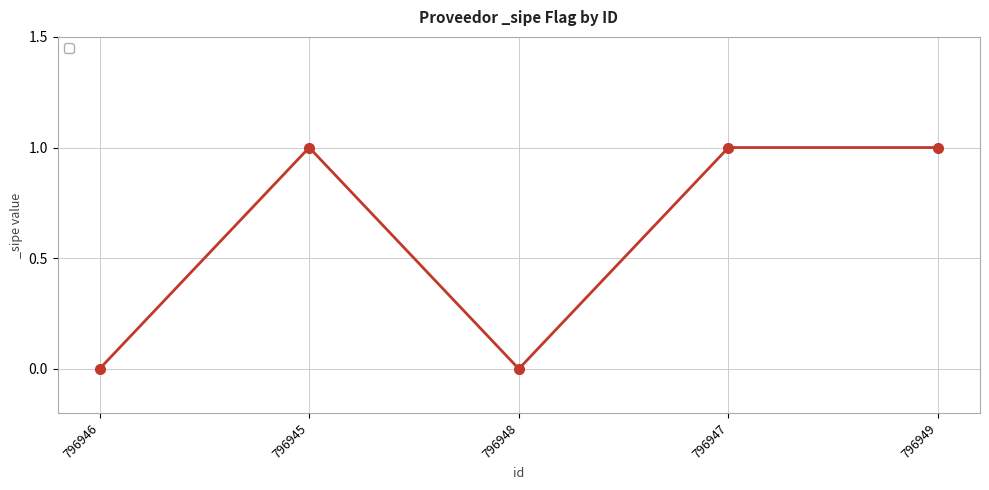

Is it true that the value at 796948 is 0?

True